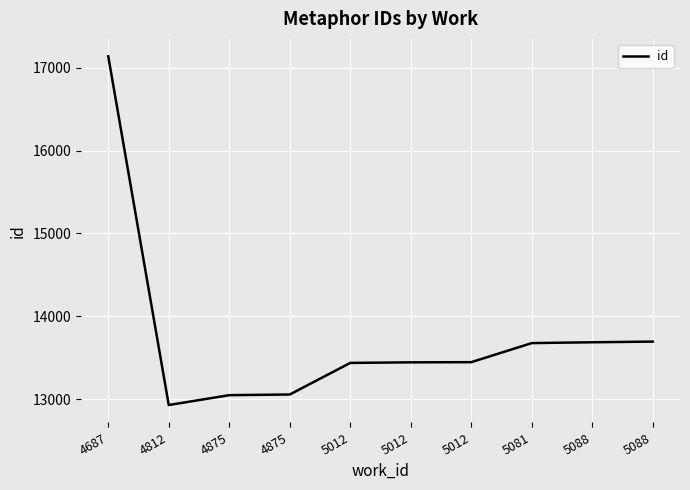

Does the chart display data point markers on the line(s)?

No